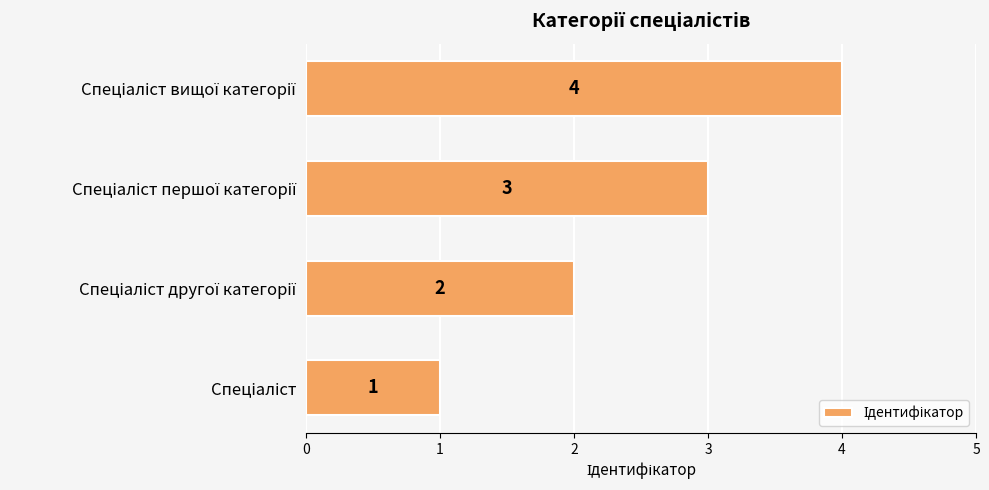

How many values are between 2 and 4?

3